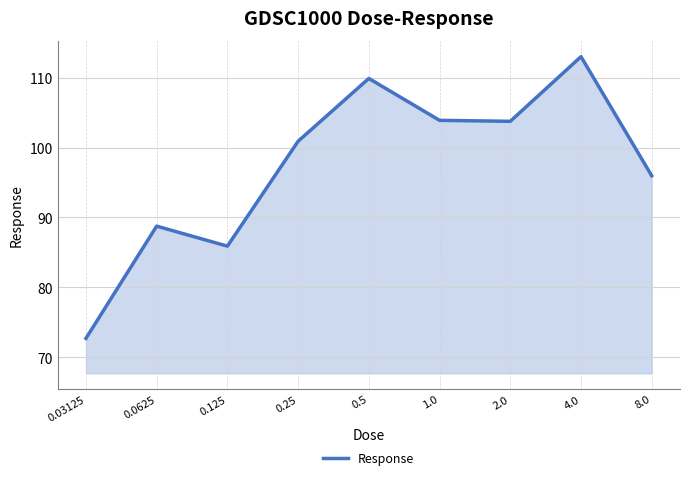

What is the difference between the maximum and minimum values?

40.3